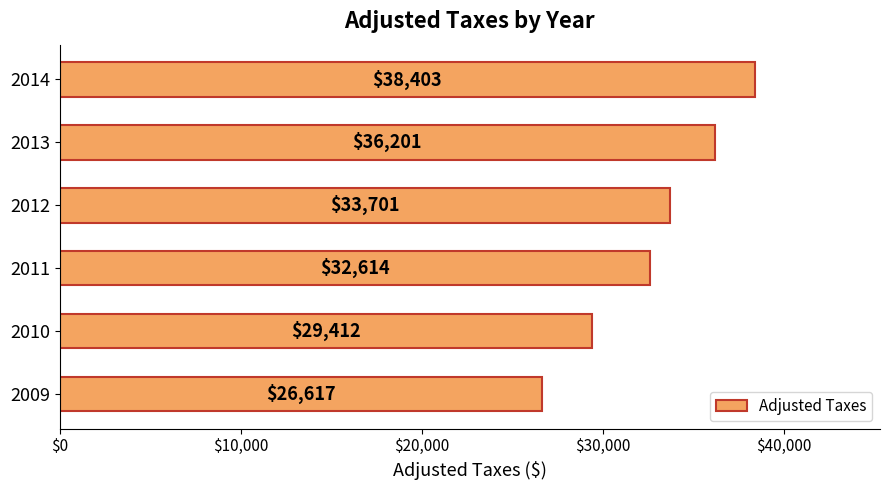

Approximately how many times larger is the value at 2011 compared to 2013?

0.9